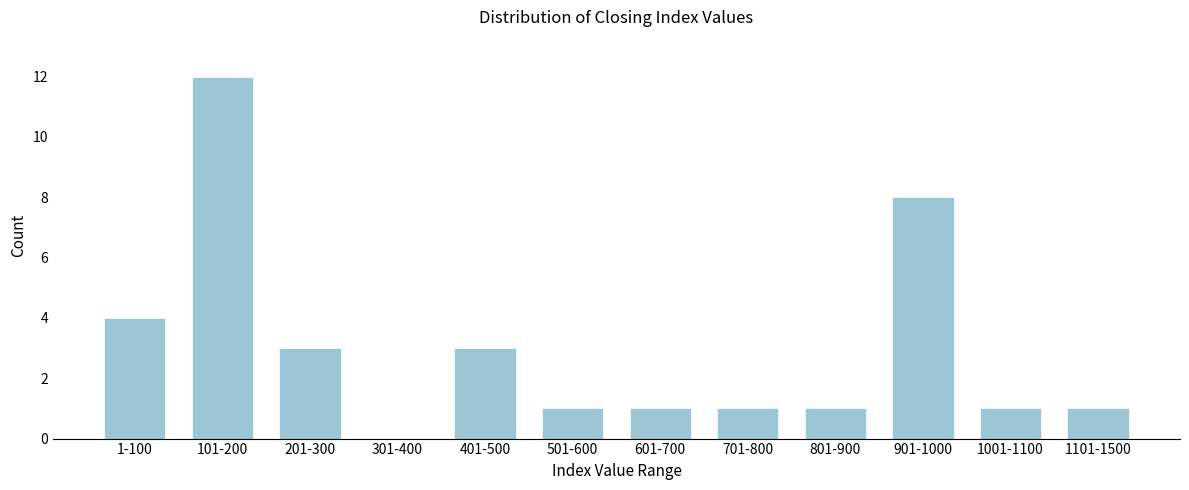

Reading right to left, extract all data points from this chart.

1101-1500=1	1001-1100=1	901-1000=8	801-900=1	701-800=1	601-700=1	501-600=1	401-500=3	301-400=0	201-300=3	101-200=12	1-100=4